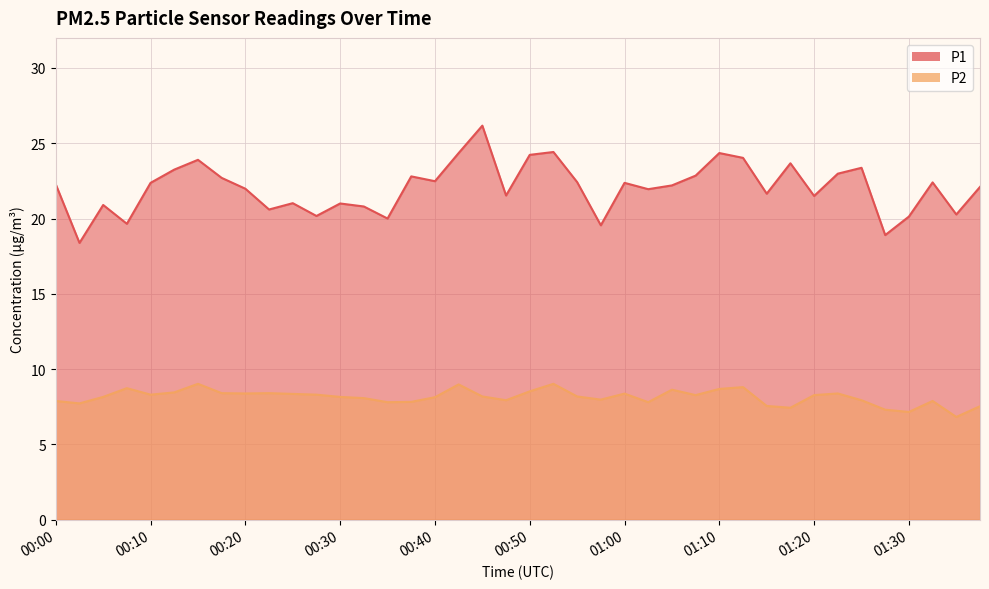

Reading right to left, list all the values displayed in this chart.

P1: 01:37=22.1	01:35=20.3	01:32=22.4	01:30=20.1	01:27=18.9	01:25=23.4	01:22=23.0	01:20=21.5	01:17=23.7	01:15=21.6	01:12=24.0	01:10=24.4	01:07=22.9	01:05=22.2	01:02=21.9	01:00=22.4	00:57=19.6	00:55=22.4	00:53=24.4	00:50=24.2	00:48=21.5	00:45=26.2	00:43=24.4	00:40=22.5	00:38=22.8	00:35=20.0	00:33=20.8	00:30=21.0	00:28=20.2	00:25=21.0	00:23=20.6	00:20=22.0	00:18=22.7	00:15=23.9	00:13=23.2	00:10=22.4	00:08=19.6	00:05=20.9	00:03=18.4	00:00=22.3
P2: 01:37=7.5	01:35=6.8	01:32=7.9	01:30=7.2	01:27=7.3	01:25=7.9	01:22=8.4	01:20=8.3	01:17=7.4	01:15=7.5	01:12=8.8	01:10=8.7	01:07=8.3	01:05=8.6	01:02=7.8	01:00=8.4	00:57=8.0	00:55=8.2	00:53=9.0	00:50=8.5	00:48=7.9	00:45=8.2	00:43=9.0	00:40=8.1	00:38=7.8	00:35=7.8	00:33=8.1	00:30=8.2	00:28=8.3	00:25=8.3	00:23=8.4	00:20=8.4	00:18=8.4	00:15=9.0	00:13=8.4	00:10=8.3	00:08=8.7	00:05=8.2	00:03=7.7	00:00=7.9